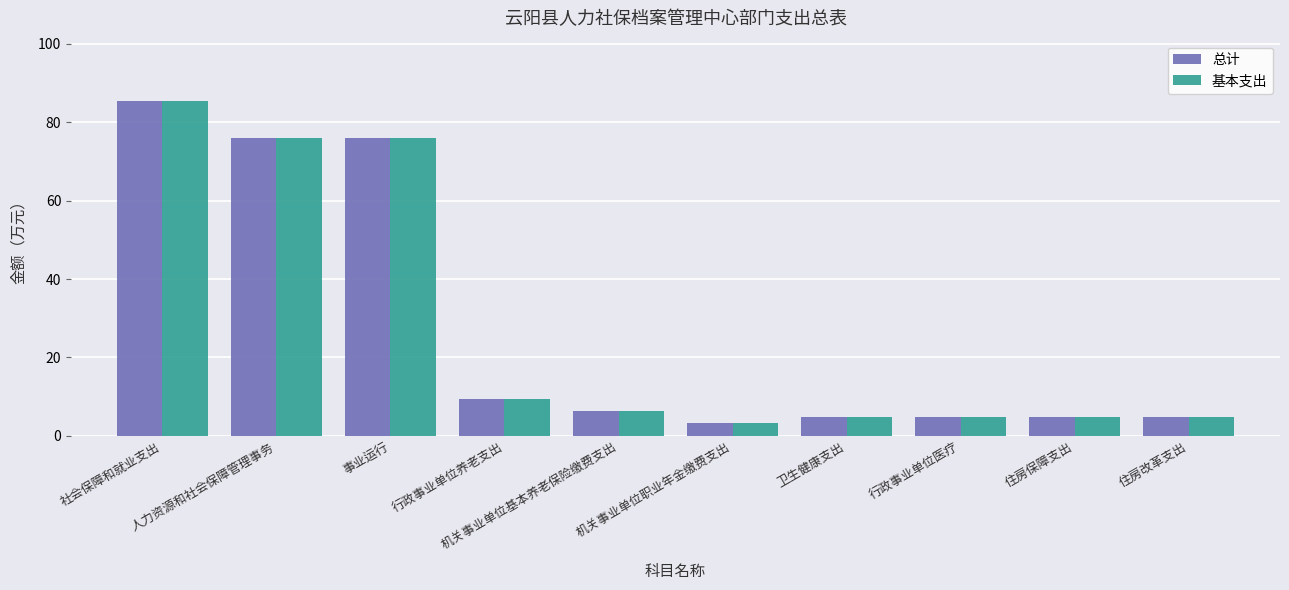

How many groups of bars are there?

10